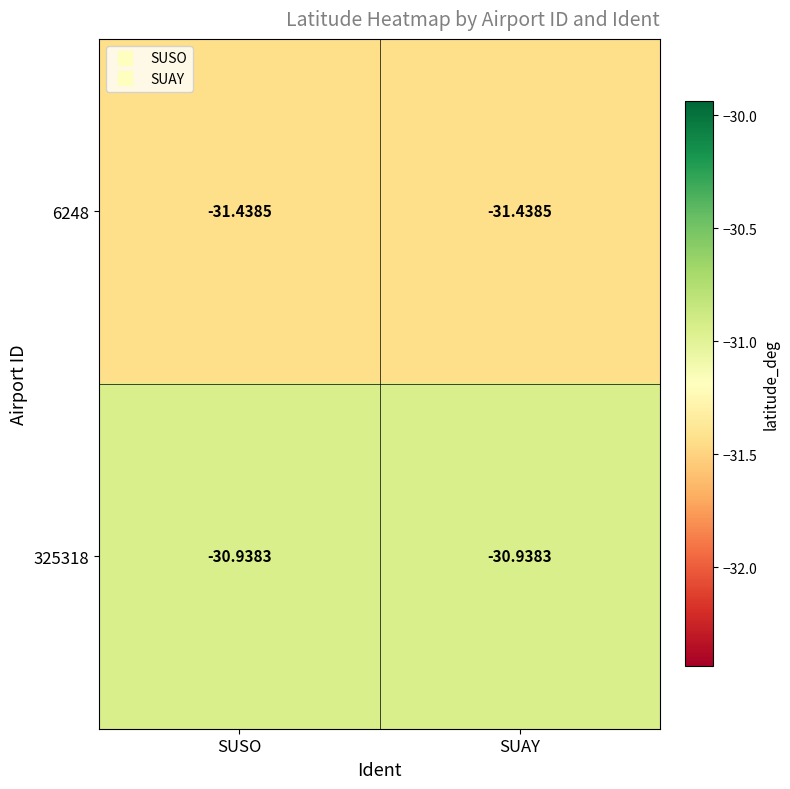

Is the value of 325318 at SUAY greater than the value of 6248 at SUSO?

Yes